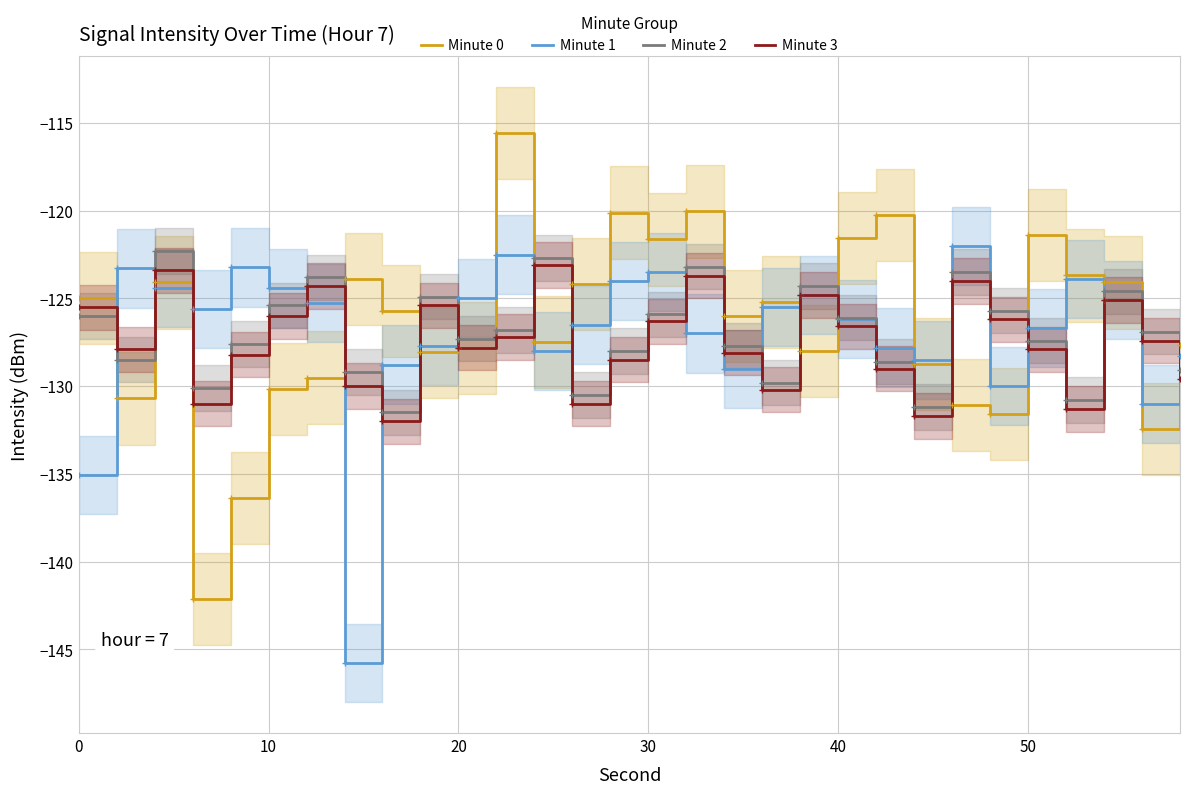

True or false: Minute 1 and Minute 0 intersect in this chart.

True